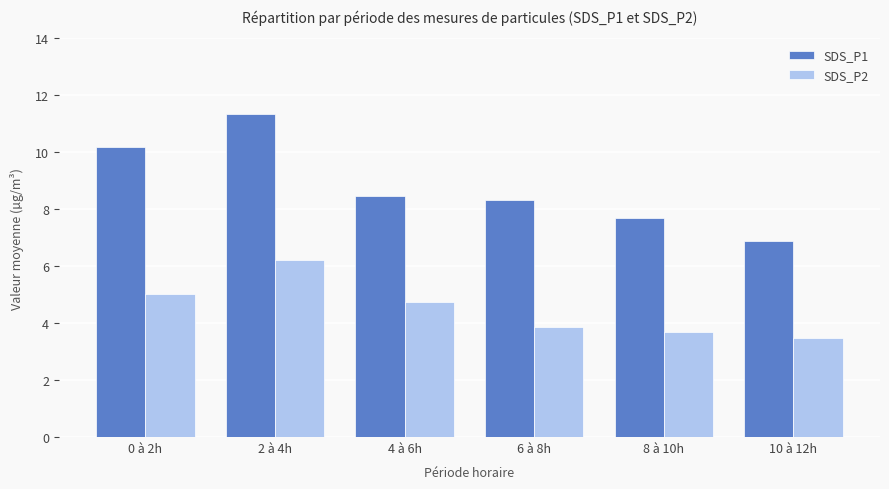

Where does the SDS_P2 series first go above 4?

0 à 2h